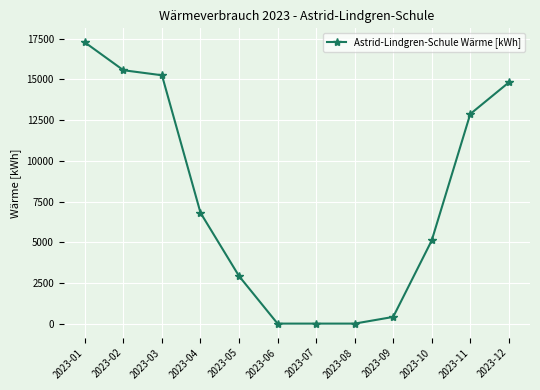

What is the difference between the values at 2023-08 and 2023-02?

15570